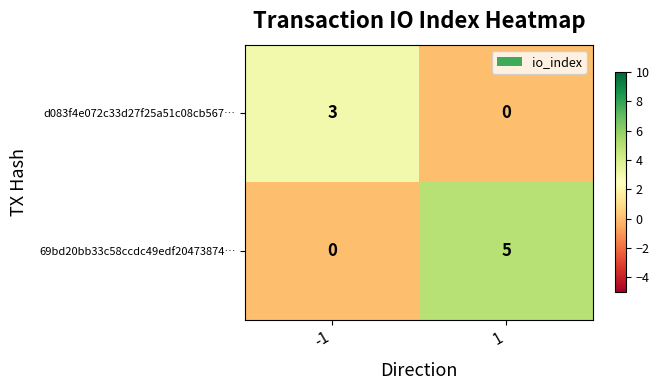

Which series has the largest range (max minus min)?

69bd20bb33c58ccdc49edf20473874…